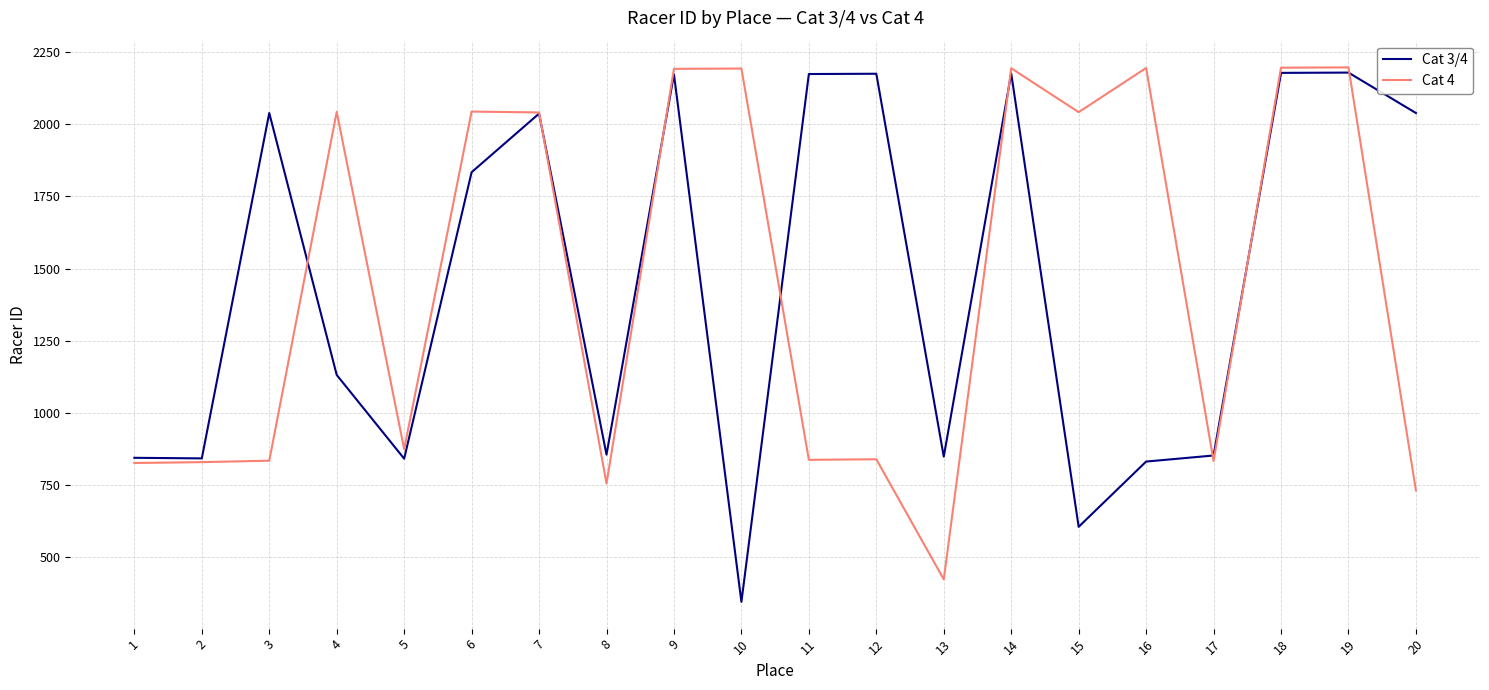

Is the value of Cat 3/4 at 5 greater than the value of Cat 4 at 18?

No